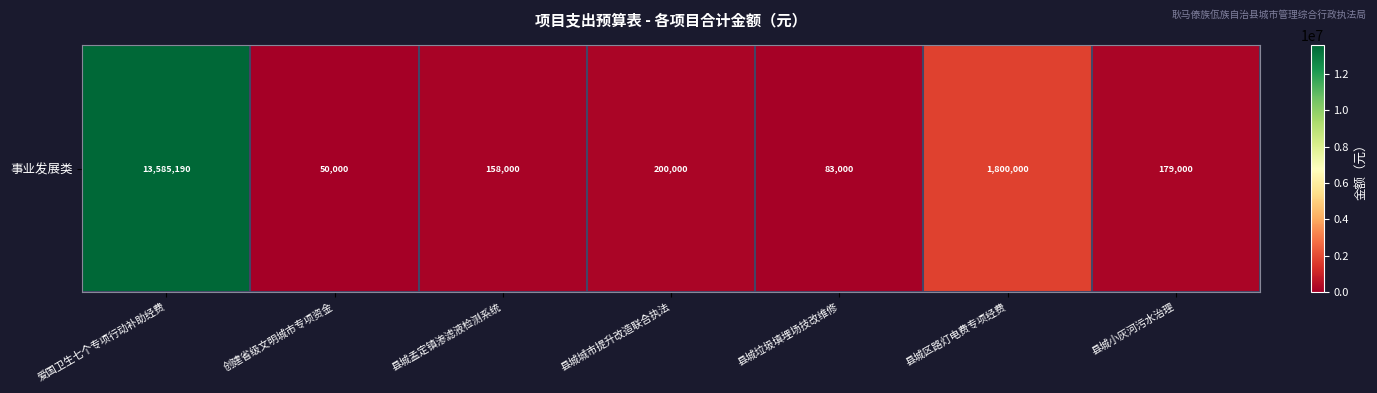

What is the difference between the second highest and minimum values?

1750000